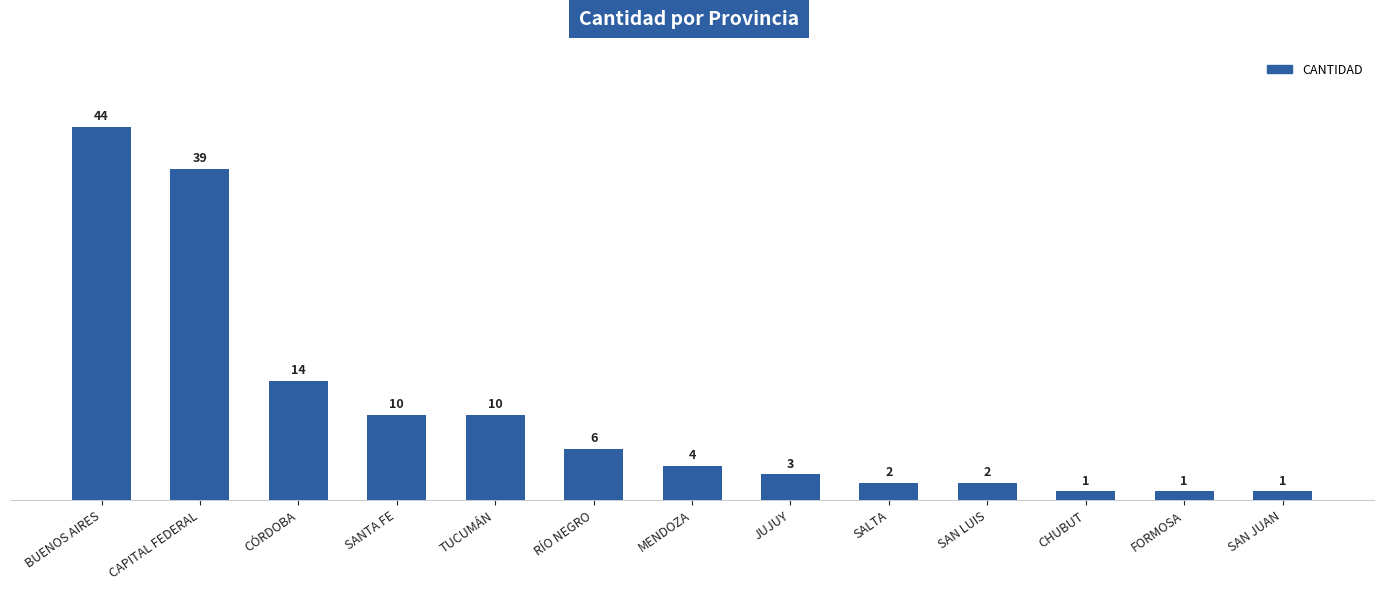

At which label does the data first exceed 4?

BUENOS AIRES